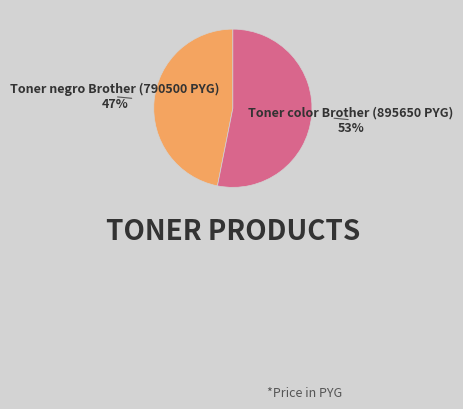

To the nearest percent, what is the difference between the largest and smallest slice percentages?

6%